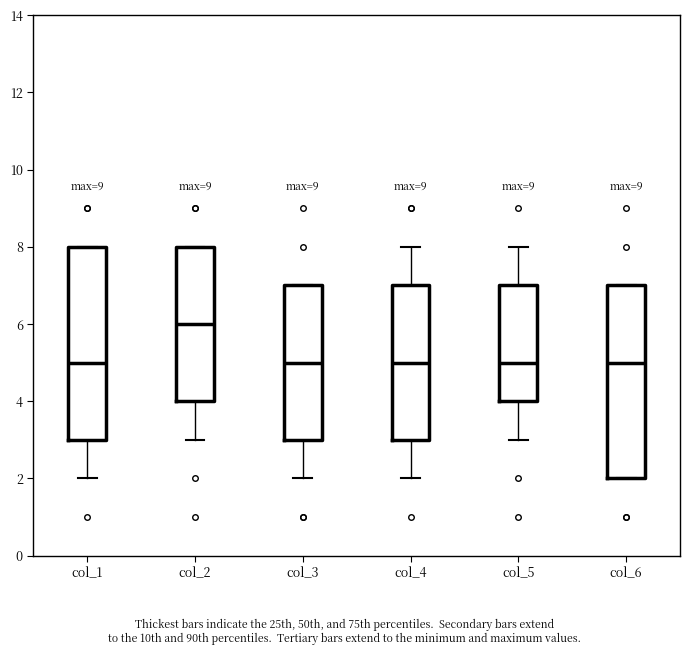

Which box has the highest median line?

col_2